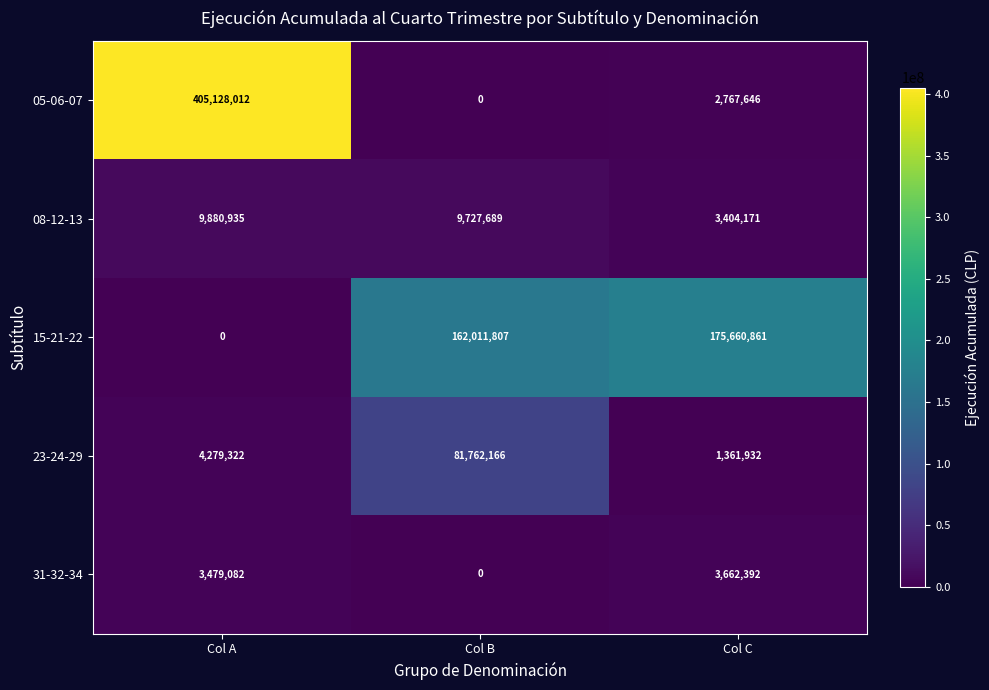

What is the total value across all series at Col B?

253501662